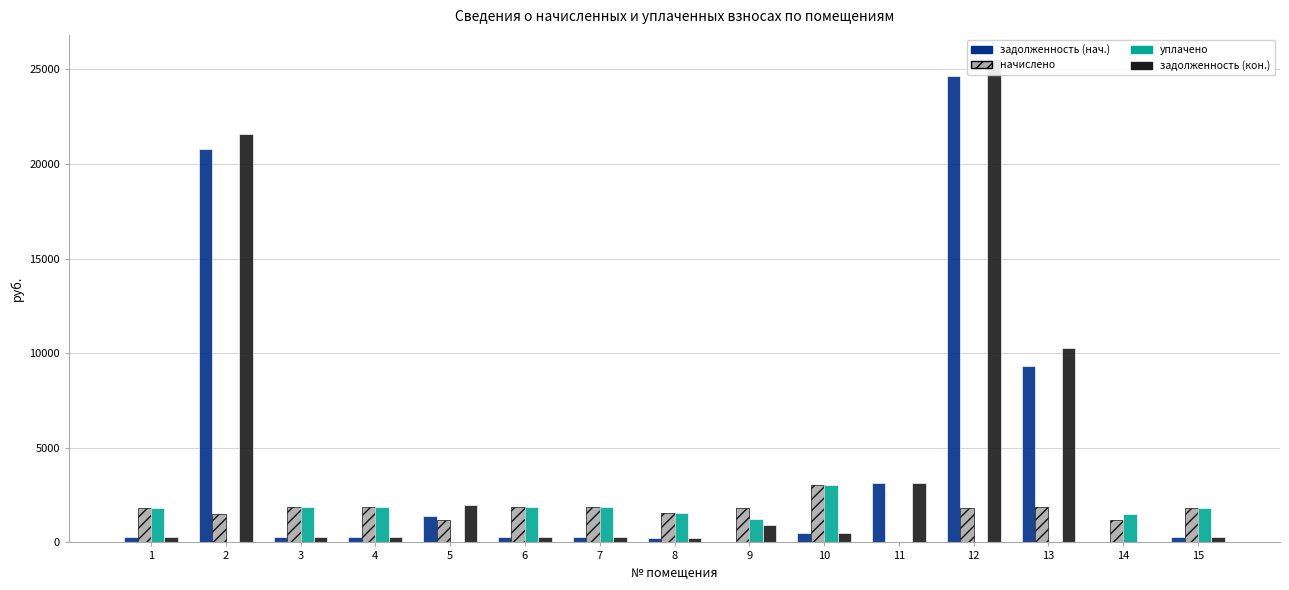

How many bars are there in total?

60